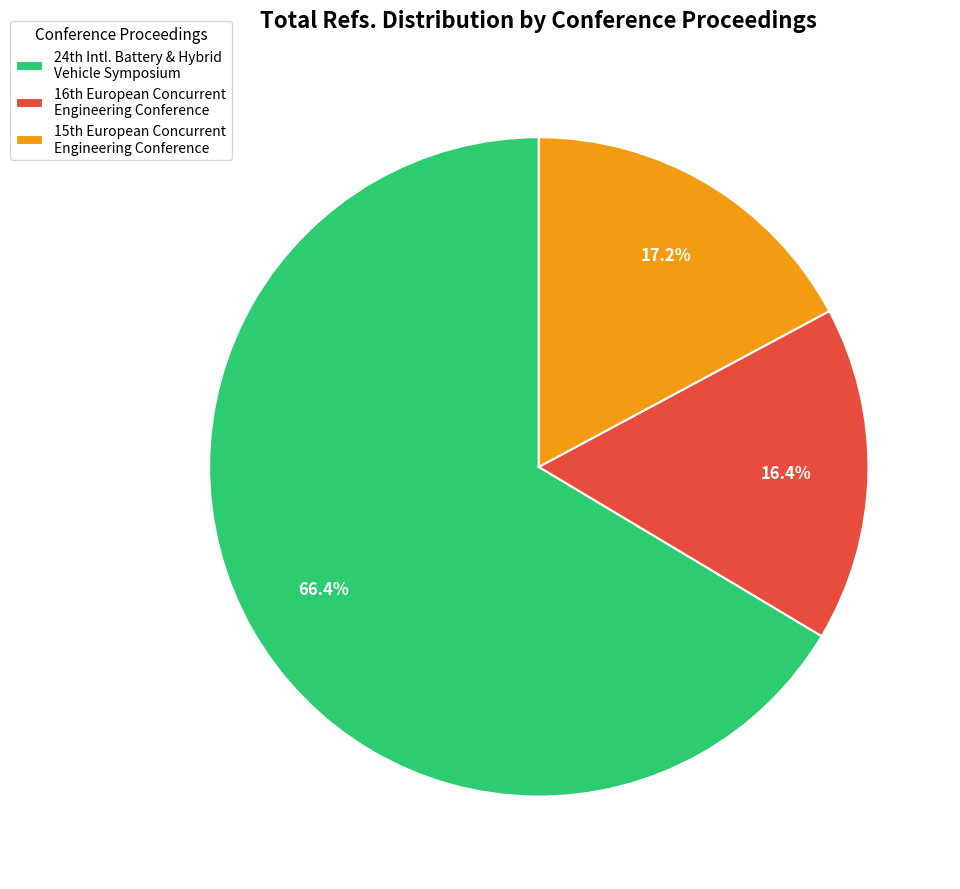

How many segments does this pie chart have?

3